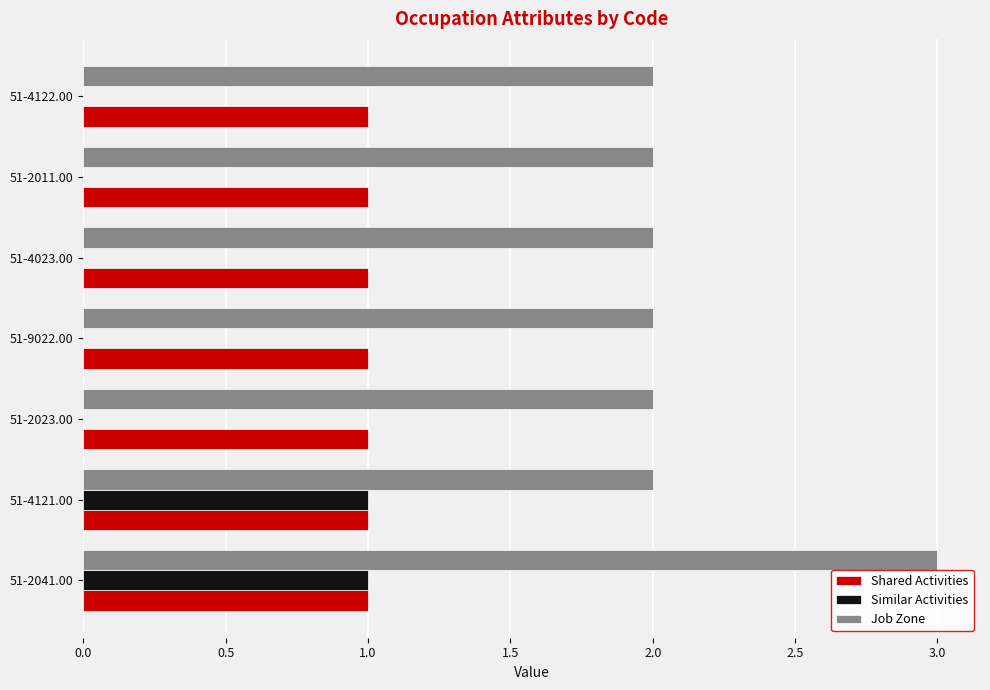

Which series changed the most between 51-4121.00 and 51-9022.00?

Similar Activities